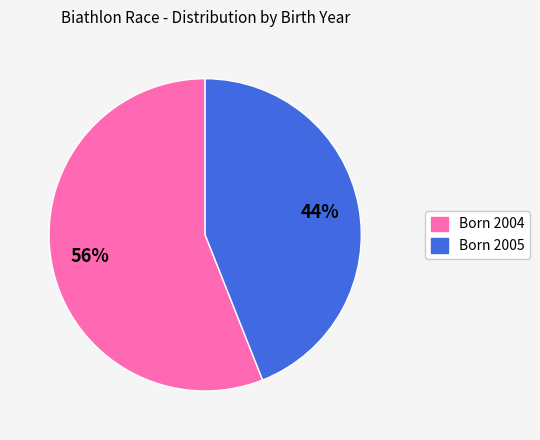

To the nearest percent, what portion does Born 2004 represent?

56%